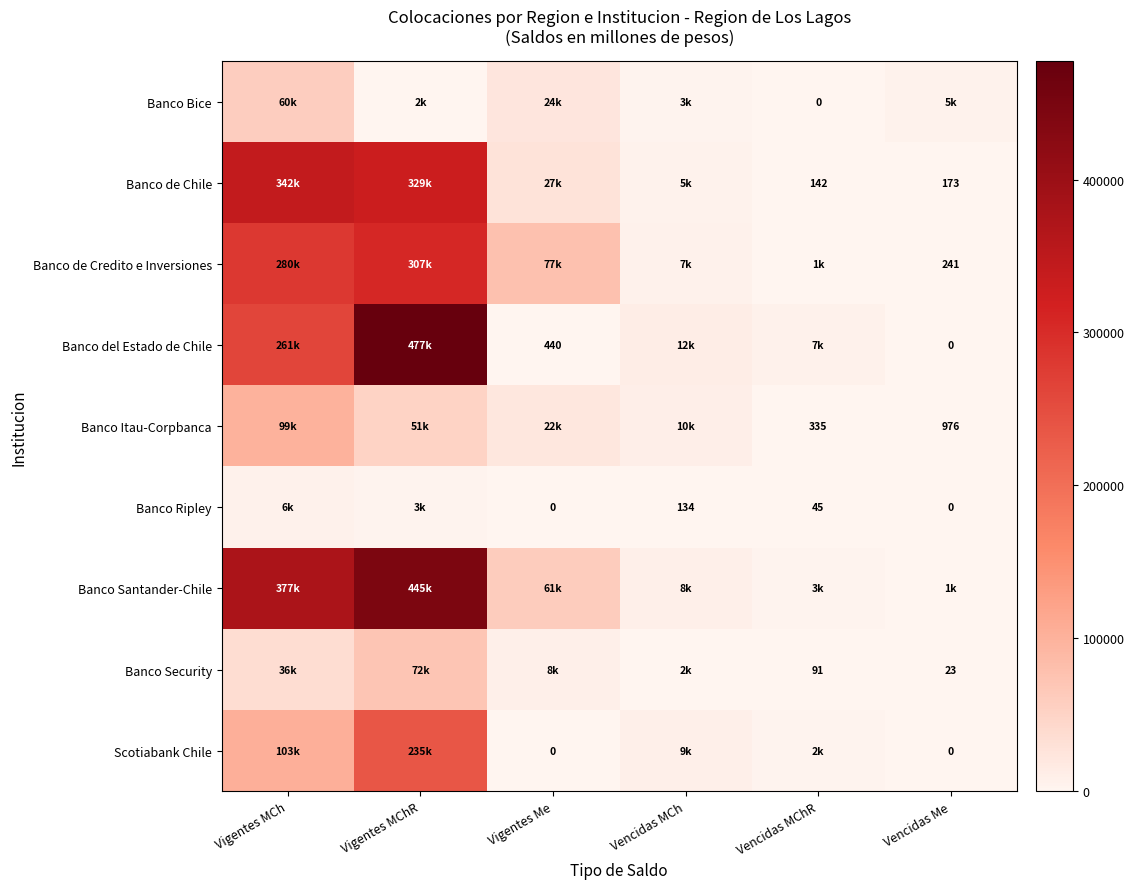

What is the sum of the Banco Bice values at Vencidas MCh and Vencidas Me?

7466.1